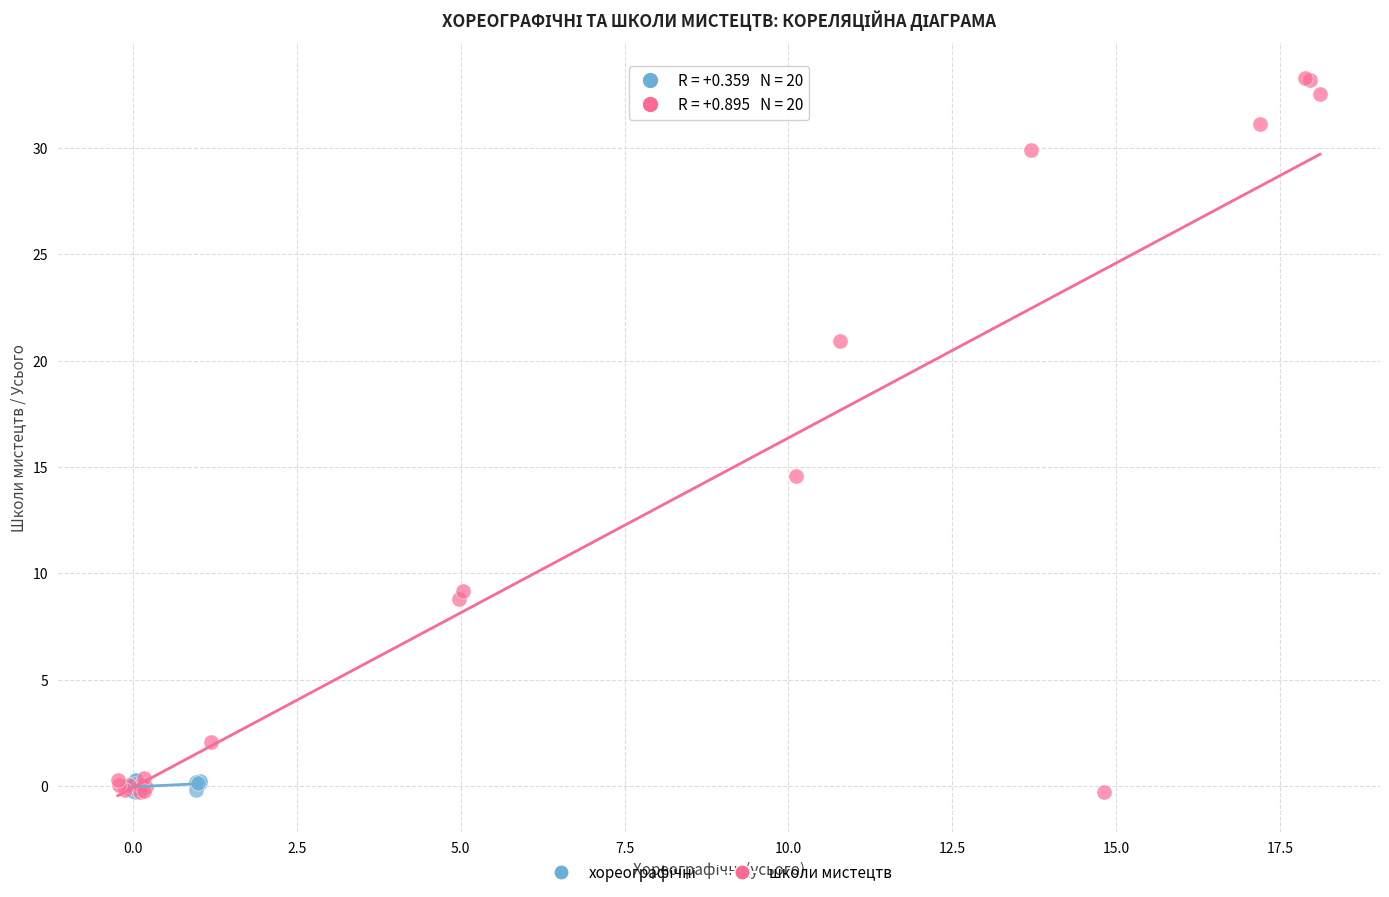

Which series contains the highest Y value?

школи мистецтв